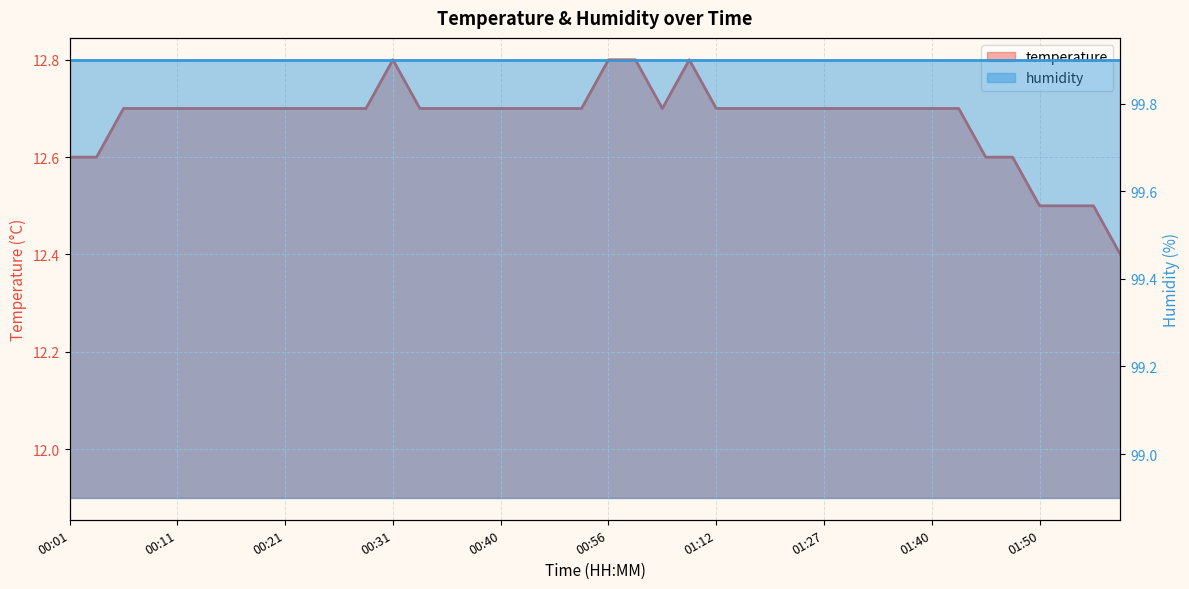

Reading left to right, extract all data points from this chart.

12.6	12.6	12.7	12.7	12.7	12.7	12.7	12.7	12.7	12.7	12.7	12.7	12.8	12.7	12.7	12.7	12.7	12.7	12.7	12.7	12.8	12.8	12.7	12.8	12.7	12.7	12.7	12.7	12.7	12.7	12.7	12.7	12.7	12.7	12.6	12.6	12.5	12.5	12.5	12.4